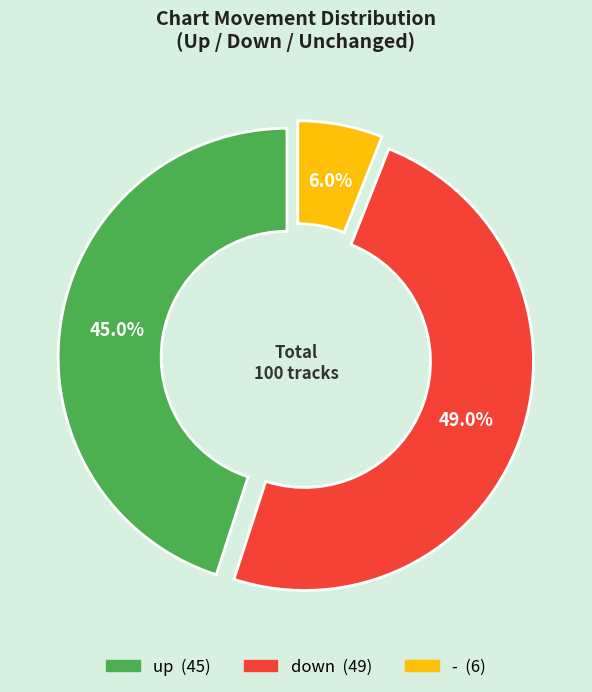

Is it true that - is 1% of the pie?

False